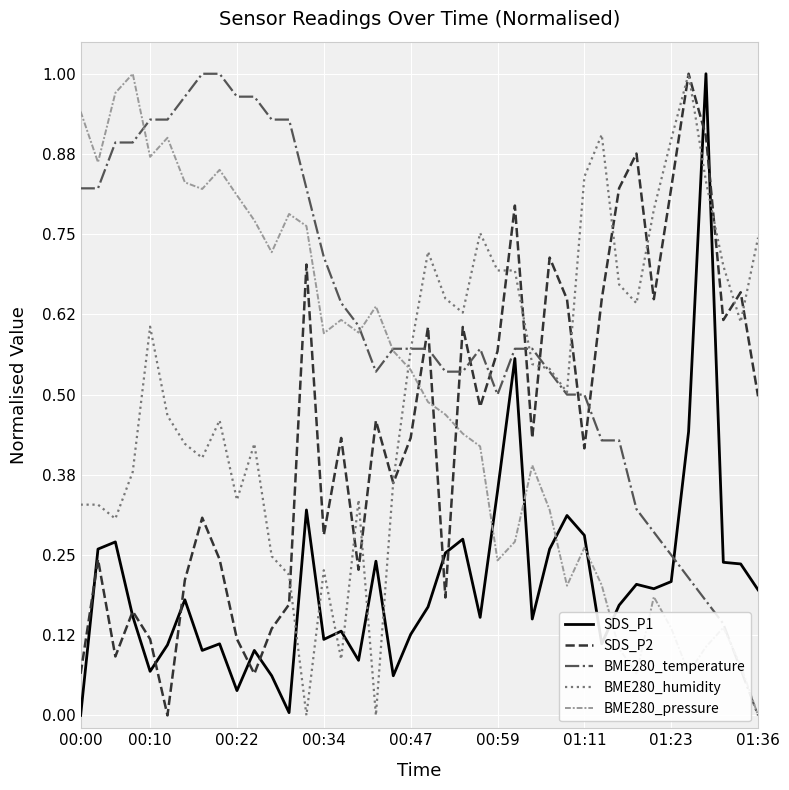

What are all the series names shown in the legend?

SDS_P1, SDS_P2, BME280_temperature, BME280_humidity, BME280_pressure